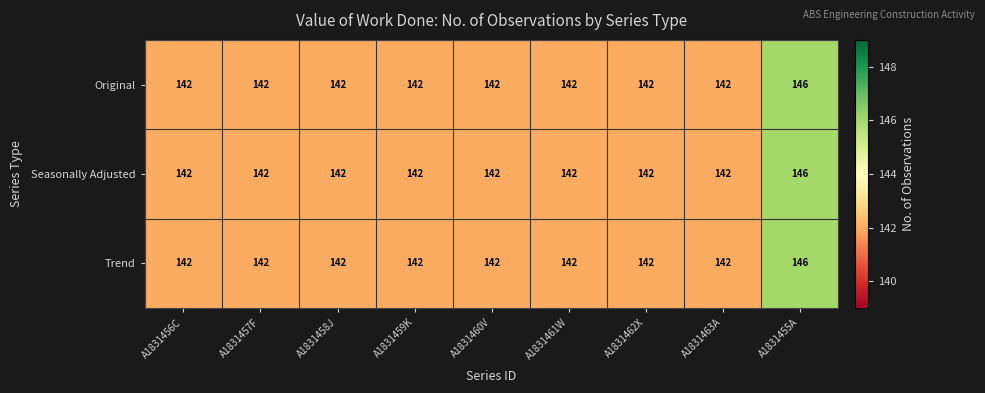

What is the total value across all series at A1831463A?

426